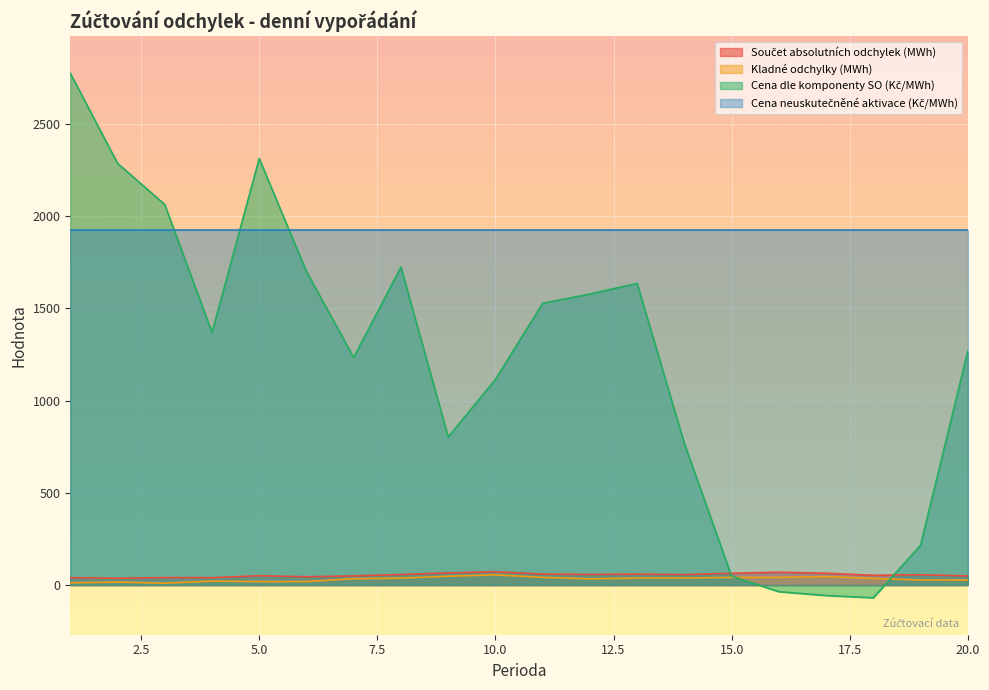

Is the value of Kladné odchylky (MWh) at 3 greater than the value of Součet absolutních odchylek (MWh) at 9?

No